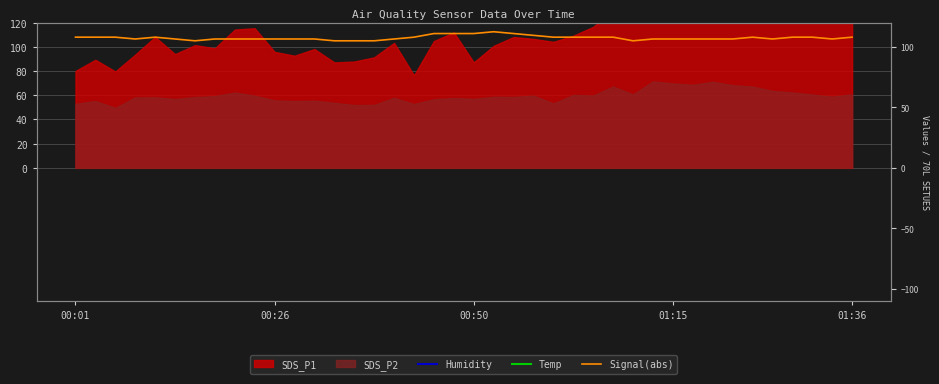

The value of Humidity at 27 is 76.4. True or false?

False